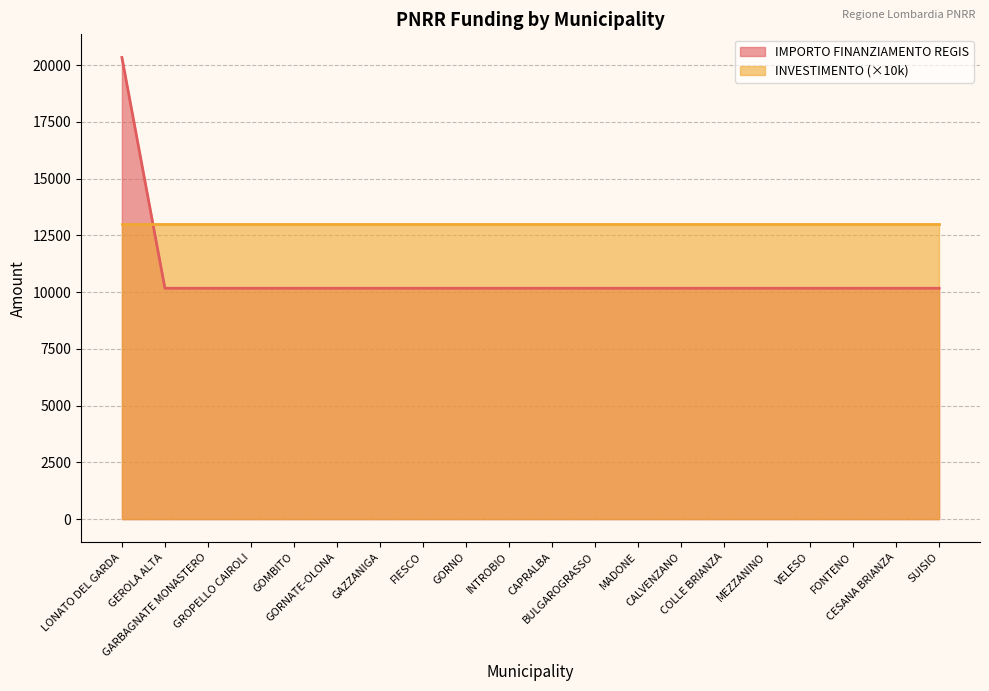

Count the number of categories in the chart.

20